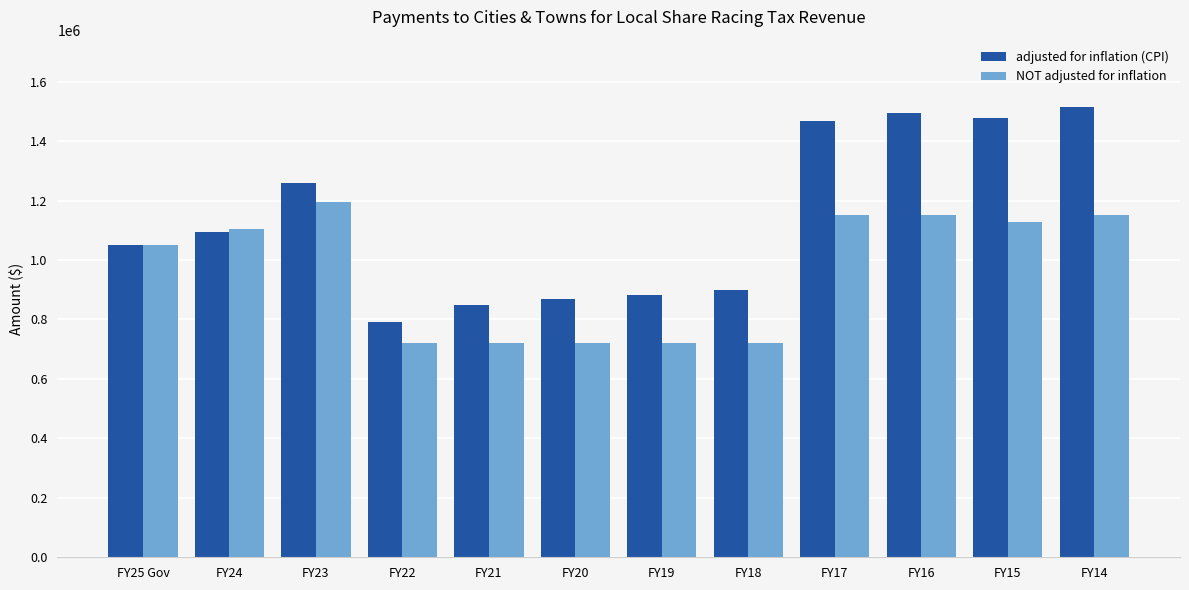

The adjusted for inflation (CPI) series shows 867545 at FY20. True or false?

True